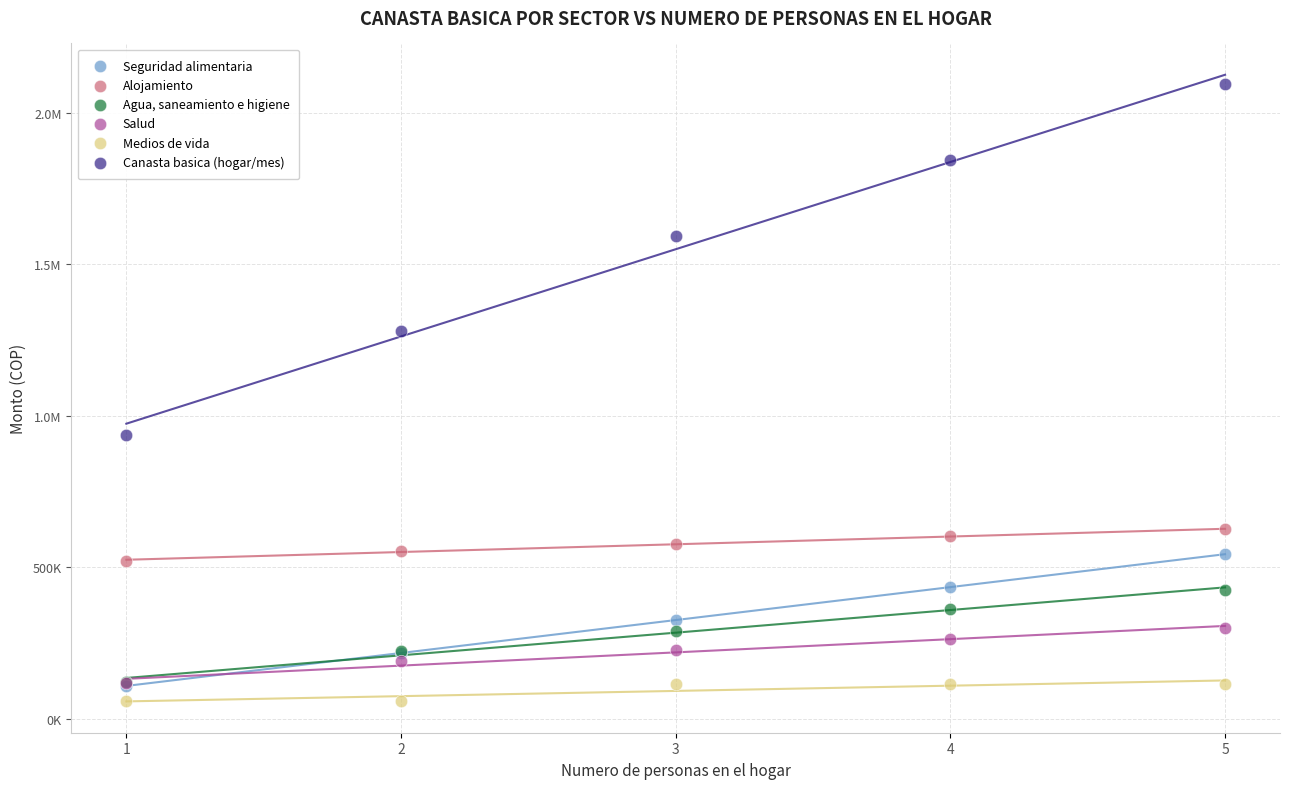

What are all the series names shown in the legend?

Seguridad alimentaria, Alojamiento, Agua, saneamiento e higiene, Salud, Medios de vida, Canasta basica (hogar/mes)